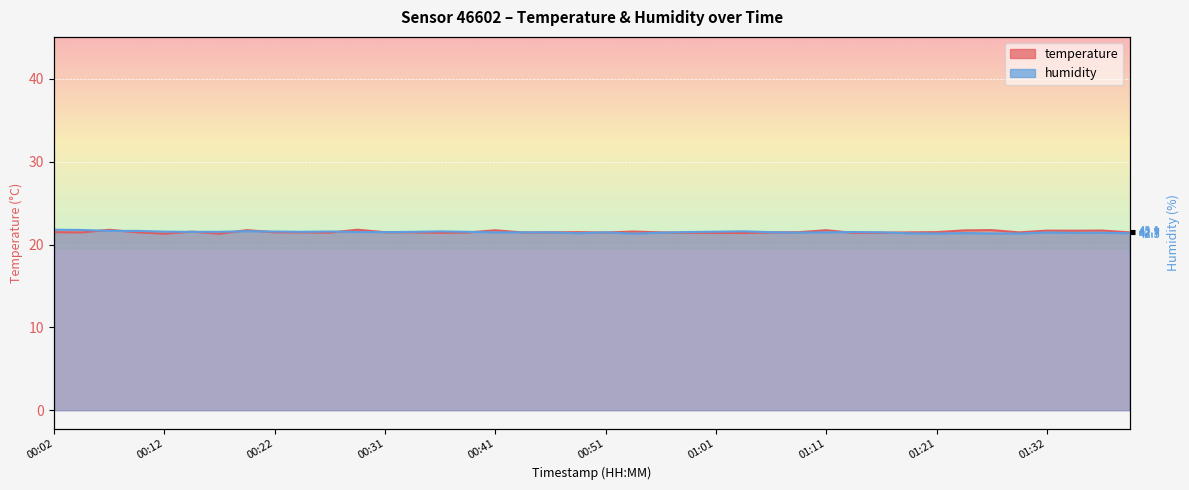

Reading left to right, what are all the values shown in this chart?

temperature: 00:02=21.5	00:04=21.5	00:07=21.8	00:09=21.5	00:12=21.3	00:14=21.6	00:17=21.3	00:19=21.7	00:22=21.5	00:24=21.5	00:27=21.4	00:29=21.8	00:31=21.5	00:34=21.5	00:36=21.4	00:39=21.5	00:41=21.7	00:44=21.5	00:46=21.5	00:49=21.5	00:51=21.4	00:54=21.6	00:56=21.5	00:59=21.4	01:01=21.4	01:04=21.4	01:06=21.5	01:09=21.5	01:11=21.7	01:14=21.4	01:16=21.4	01:19=21.5	01:21=21.5	01:24=21.7	01:27=21.7	01:29=21.5	01:32=21.7	01:34=21.7	01:37=21.7	01:39=21.5
humidity: 00:02=21.8	00:04=21.8	00:07=21.6	00:09=21.6	00:12=21.6	00:14=21.5	00:17=21.5	00:19=21.6	00:22=21.6	00:24=21.5	00:27=21.6	00:29=21.5	00:31=21.5	00:34=21.5	00:36=21.6	00:39=21.5	00:41=21.5	00:44=21.5	00:46=21.5	00:49=21.4	00:51=21.5	00:54=21.3	00:56=21.4	00:59=21.5	01:01=21.6	01:04=21.6	01:06=21.5	01:09=21.4	01:11=21.5	01:14=21.5	01:16=21.5	01:19=21.4	01:21=21.3	01:24=21.4	01:27=21.3	01:29=21.3	01:32=21.5	01:34=21.4	01:37=21.4	01:39=21.4